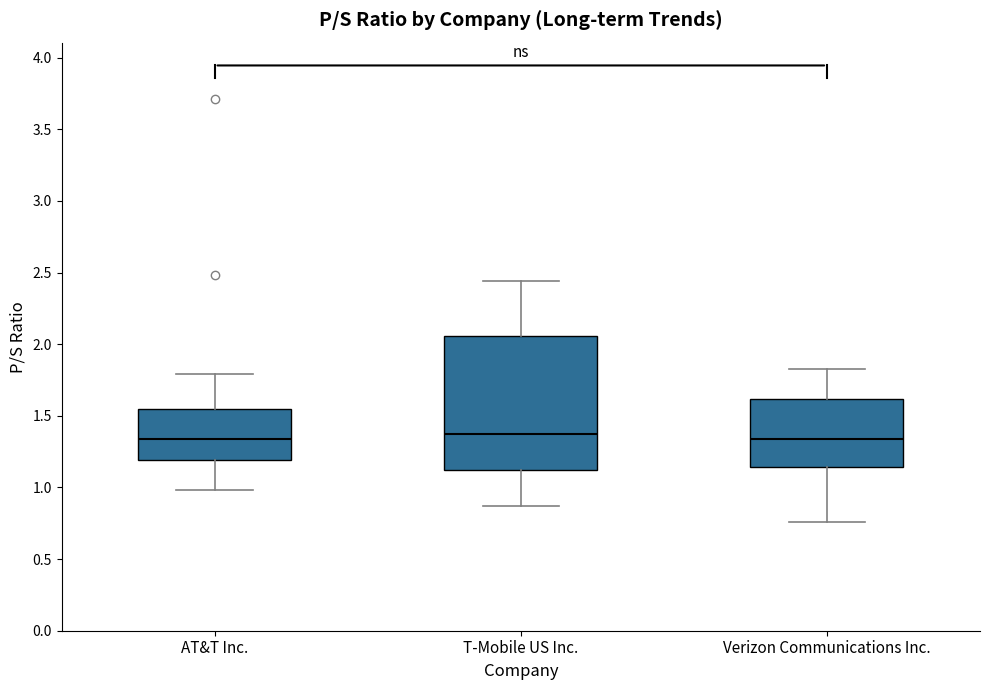

Which box is the tallest, from its lower edge to its upper edge?

T-Mobile US Inc.